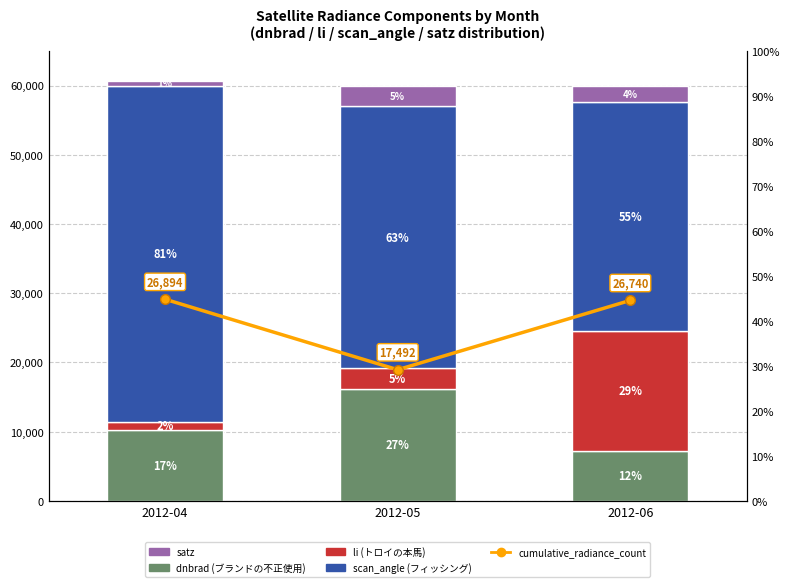

Which has a higher value, 2012-04 or 2012-05?

2012-05